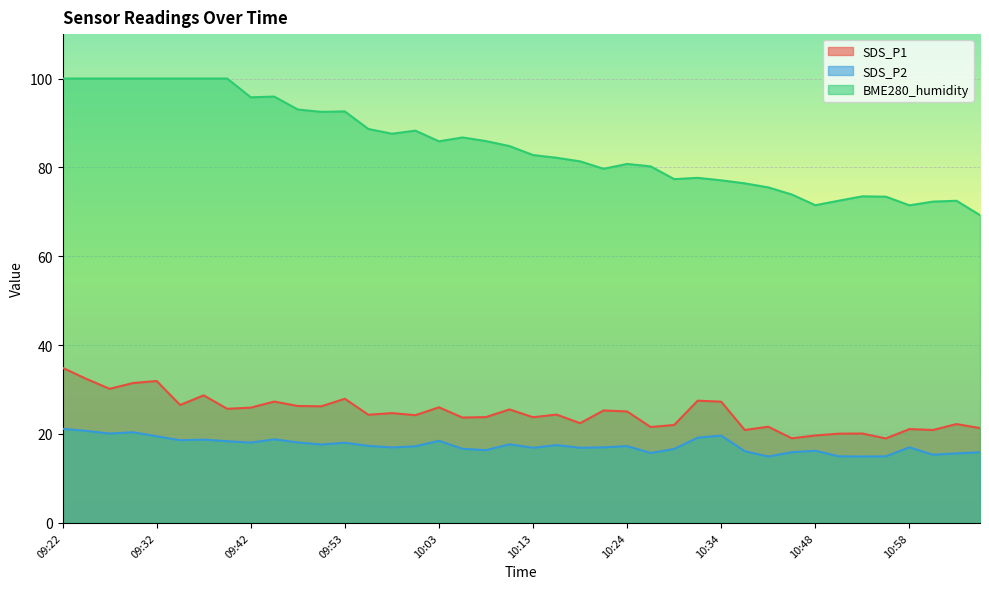

What is the minimum value shown in the chart?

14.9